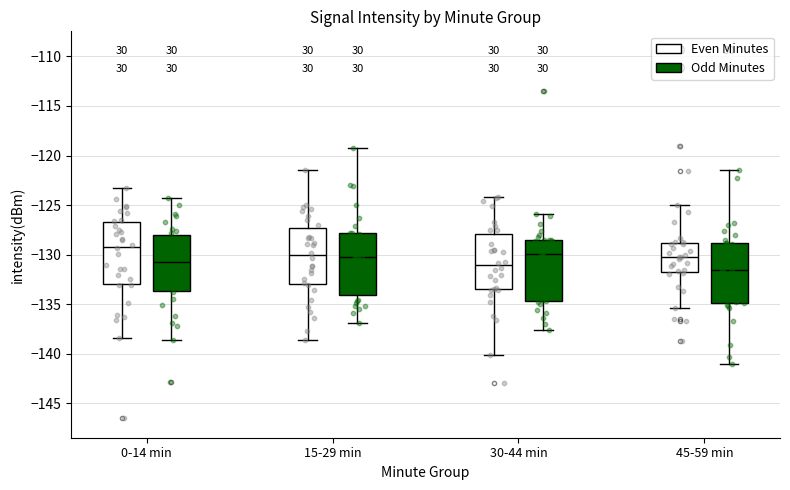

Reading left to right, transcribe this box plot: for each box, give where its median line is, the range the box spans, and where its two whiskers end, as read against the y-axis. The values are not printed on the chart, so give them approximately, as read against the axis.

0-14 min (Even Minutes): median -129.0, box -133.0 to -126.5, whiskers -138.5 to -123.5
0-14 min (Odd Minutes): median -130.5, box -133.5 to -128.0, whiskers -138.5 to -124.5
15-29 min (Even Minutes): median -130.0, box -133.0 to -127.5, whiskers -138.5 to -121.5
15-29 min (Odd Minutes): median -130.0, box -134.0 to -128.0, whiskers -137.0 to -119.5
30-44 min (Even Minutes): median -131.0, box -133.5 to -128.0, whiskers -140.0 to -124.0
30-44 min (Odd Minutes): median -130.0, box -134.5 to -128.5, whiskers -137.5 to -126.0
45-59 min (Even Minutes): median -130.0, box -132.0 to -129.0, whiskers -135.5 to -125.0
45-59 min (Odd Minutes): median -131.5, box -135.0 to -129.0, whiskers -141.0 to -121.5